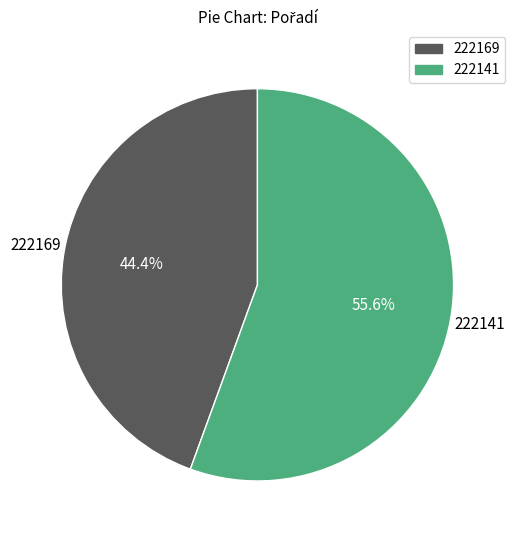

The 222141 slice represents 56% of the pie. True or false?

True